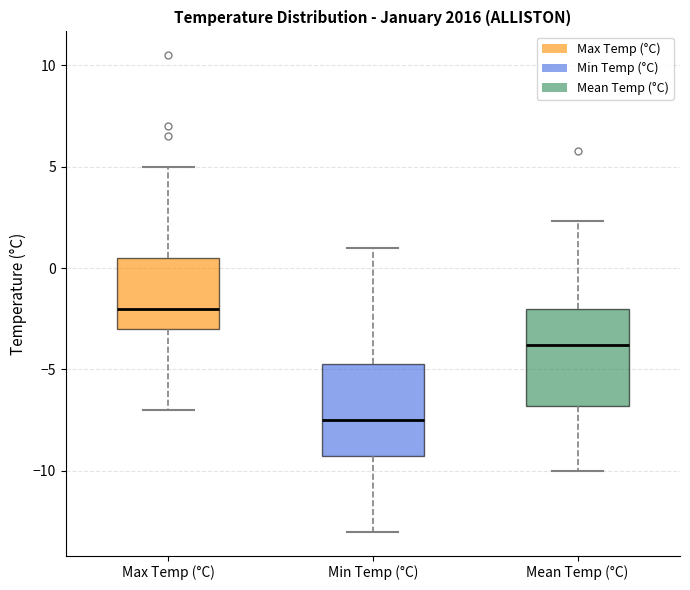

Which box's median line is the highest?

Max Temp (°C)